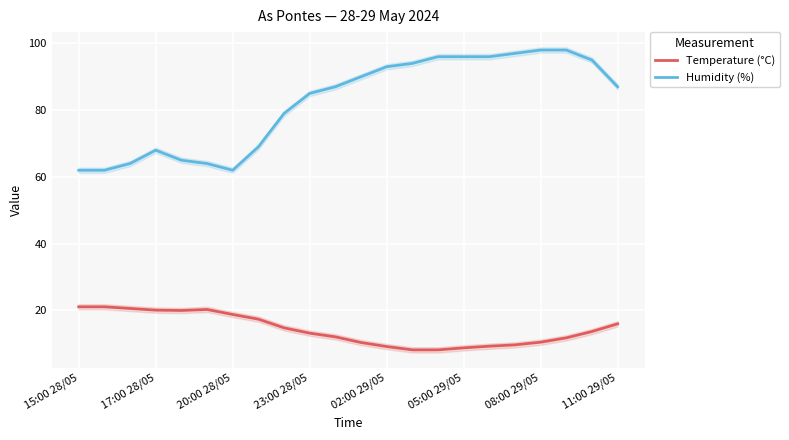

What is the sum of all Humidity (%) values?

1807.0